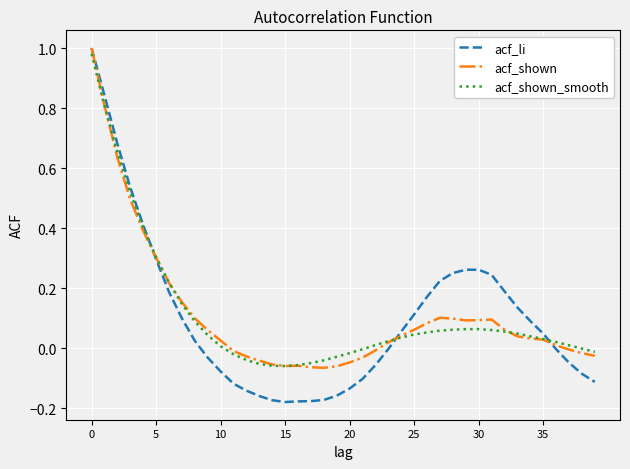

What is the difference between the second highest and minimum values in the acf_shown_smooth series?

0.9